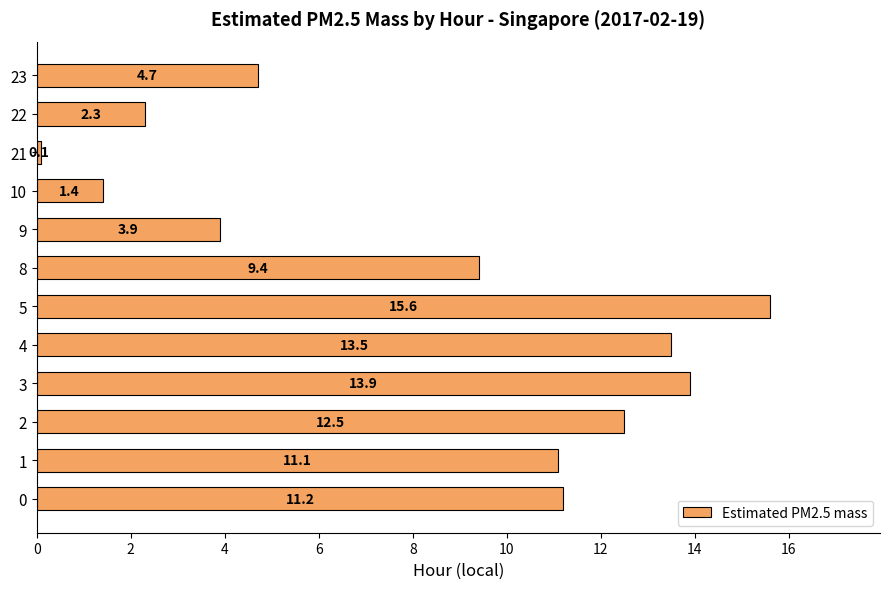

What is the ratio of the value at 8 to the value at 9?

2.4